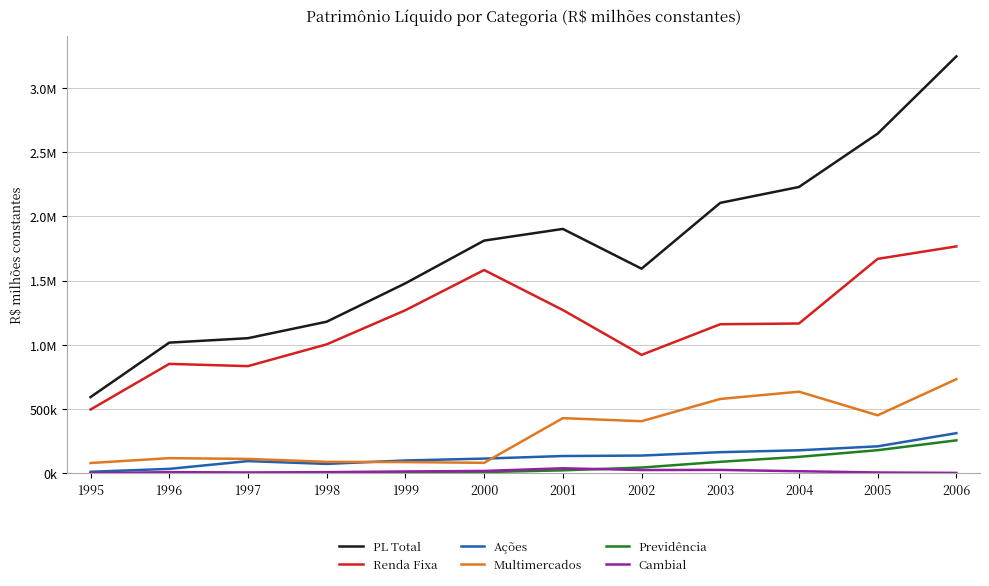

Rank the categories by Renda Fixa value from highest to lowest.

2006, 2005, 2000, 2001, 1999, 2004, 2003, 1998, 2002, 1996, 1997, 1995